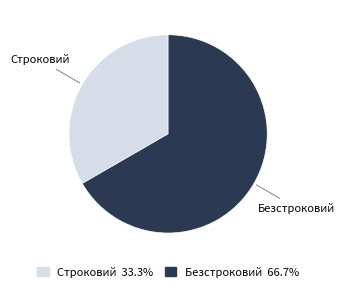

Which slice is the largest?

Безстроковий